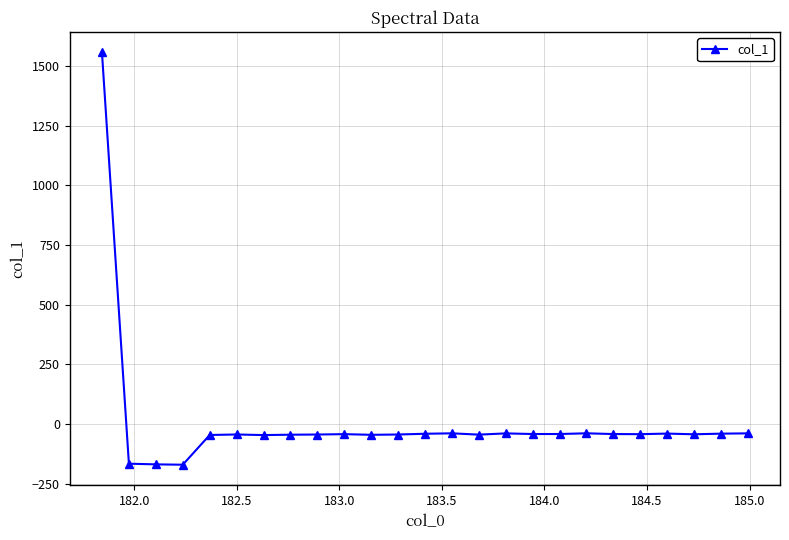

True or false: the data has more than 0 interior local peaks.

True